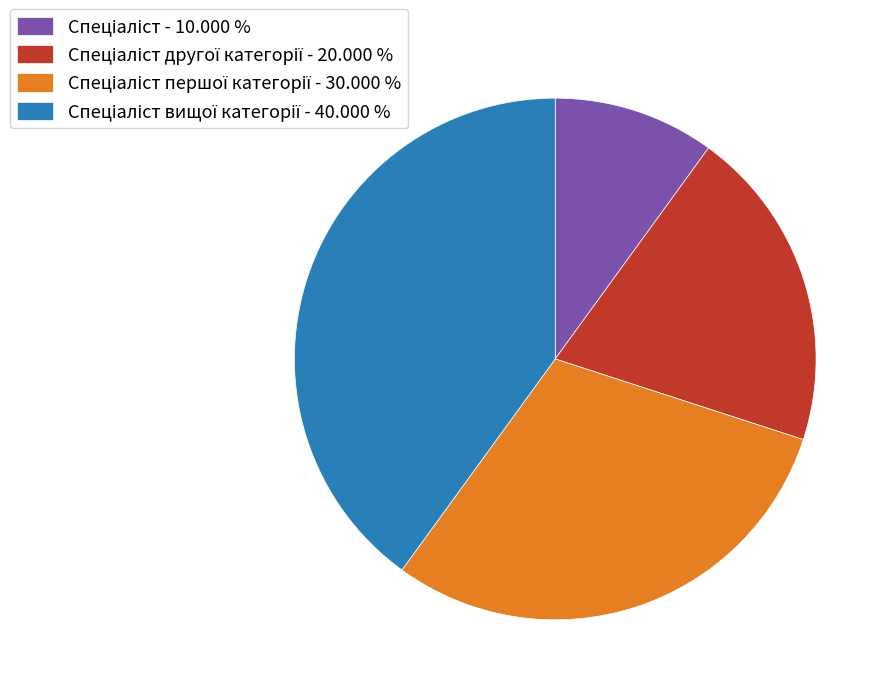

Is there any slice that represents more than half of the pie?

No